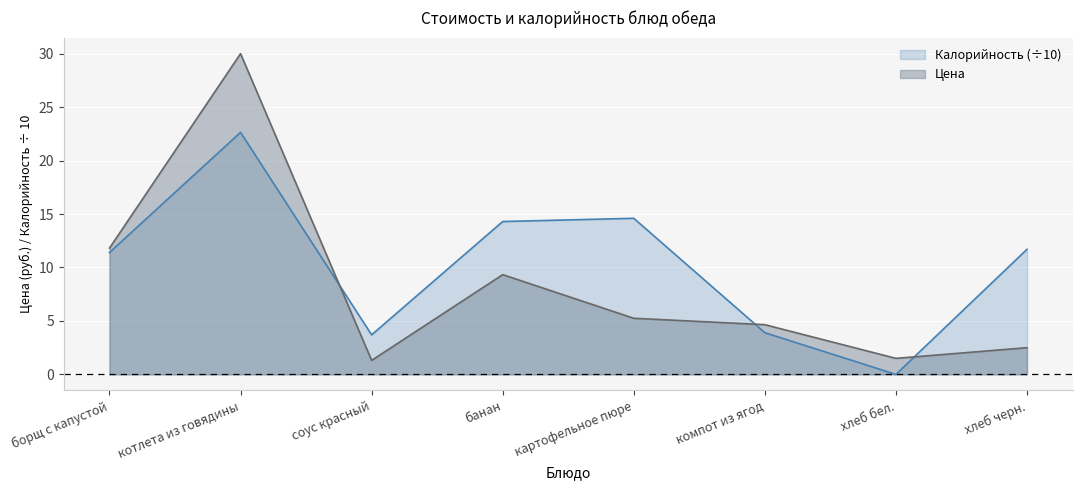

Reading right to left, what are all the values shown in this chart?

Цена: хлеб черн.=2.5	хлеб бел.=1.5	компот из ягод=4.7	картофельное пюре=5.2	банан=9.3	соус красный=1.3	котлета из говядины=30.0	борщ с капустой=11.8
Калорийность: хлеб черн.=11.7	хлеб бел.=0.0	компот из ягод=3.9	картофельное пюре=14.6	банан=14.3	соус красный=3.7	котлета из говядины=22.6	борщ с капустой=11.4